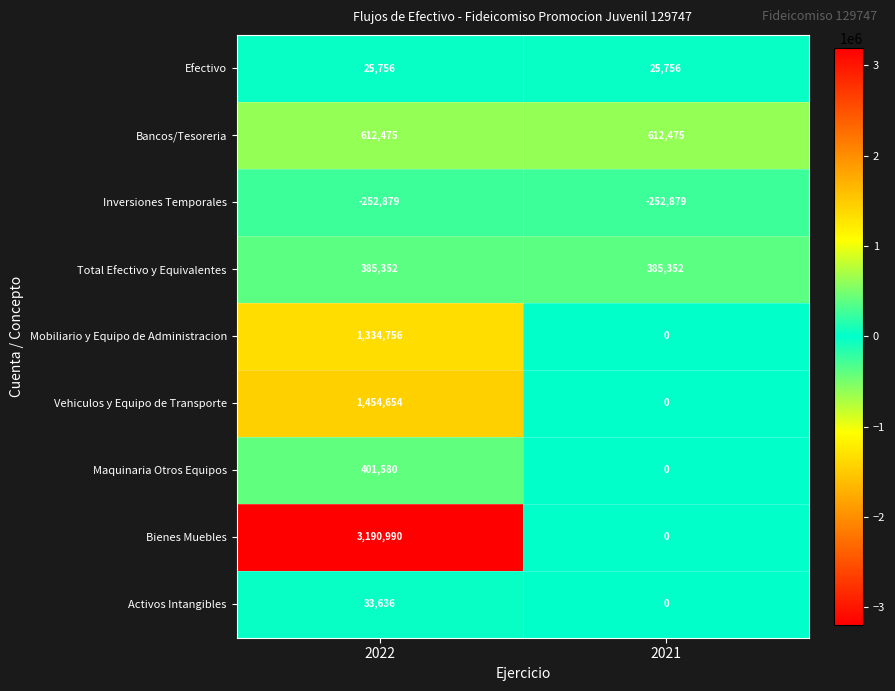

What is the approximate value of Bancos/Tesoreria at 2021?

612475